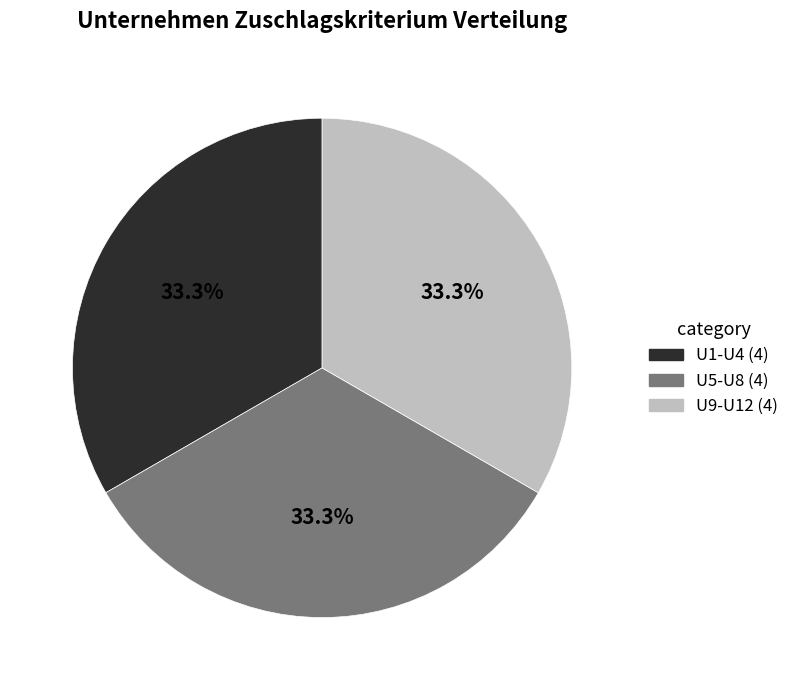

To the nearest percent, what is the difference between the largest and smallest slice percentages?

0%